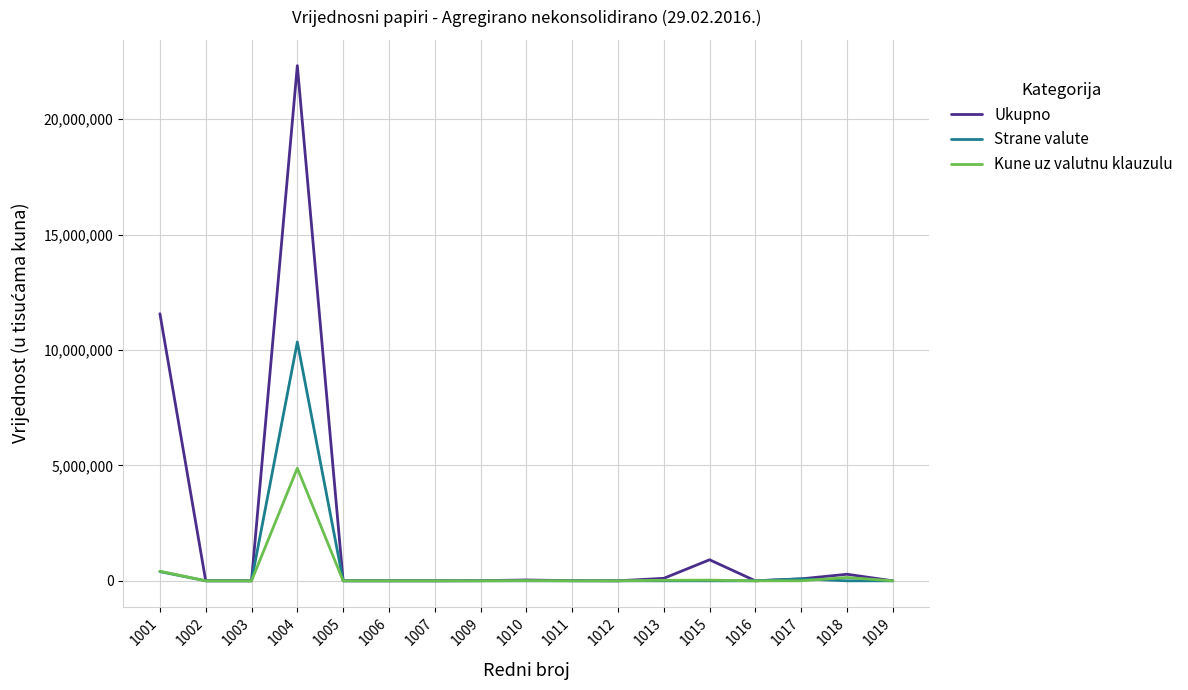

What is the difference between the highest and lowest values at 1017?

83951